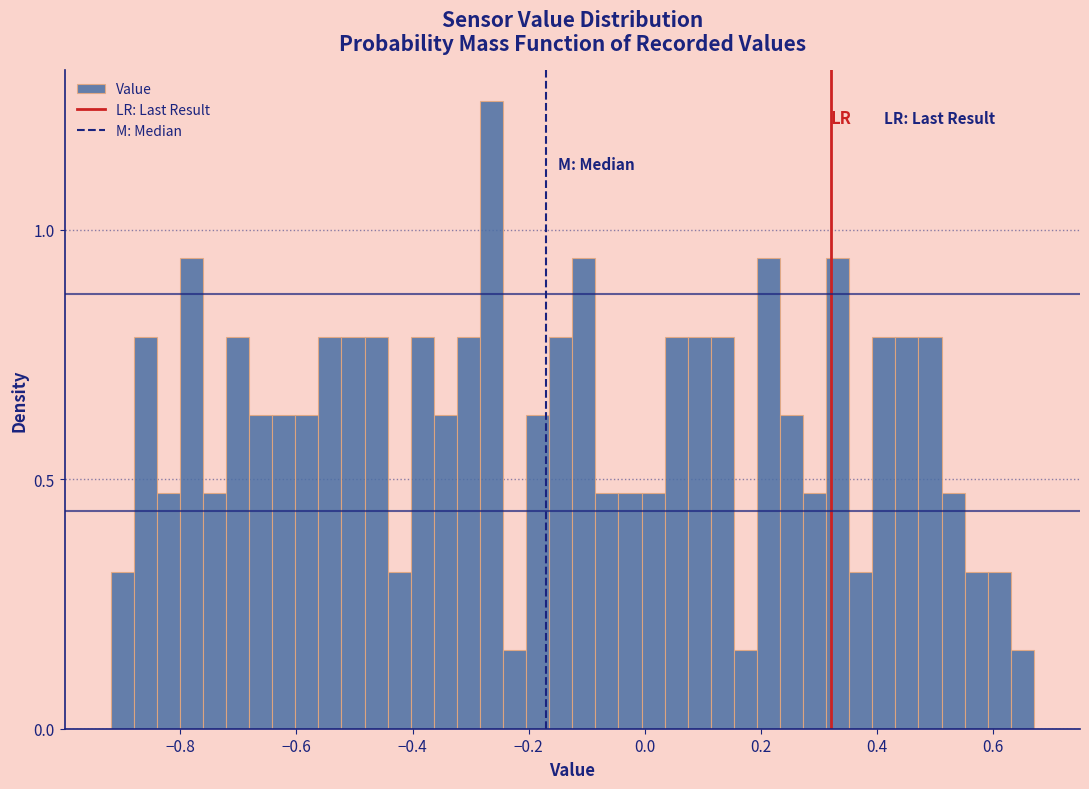

Around what value on the x-axis is the tallest bar? Give the approximate position of its centre, as read against the axis.

-0.26